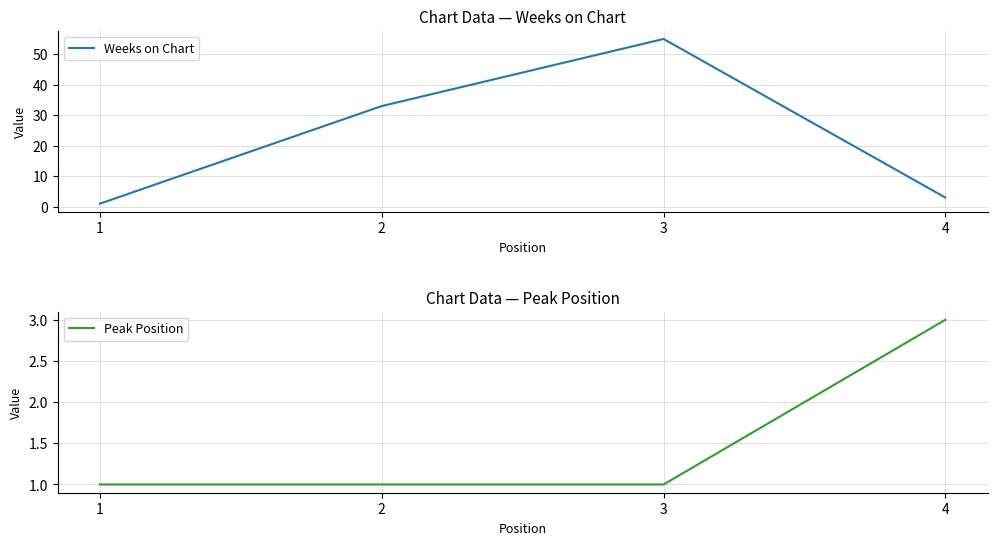

List the series in order of their overall mean, highest first.

Weeks on Chart, Peak Position